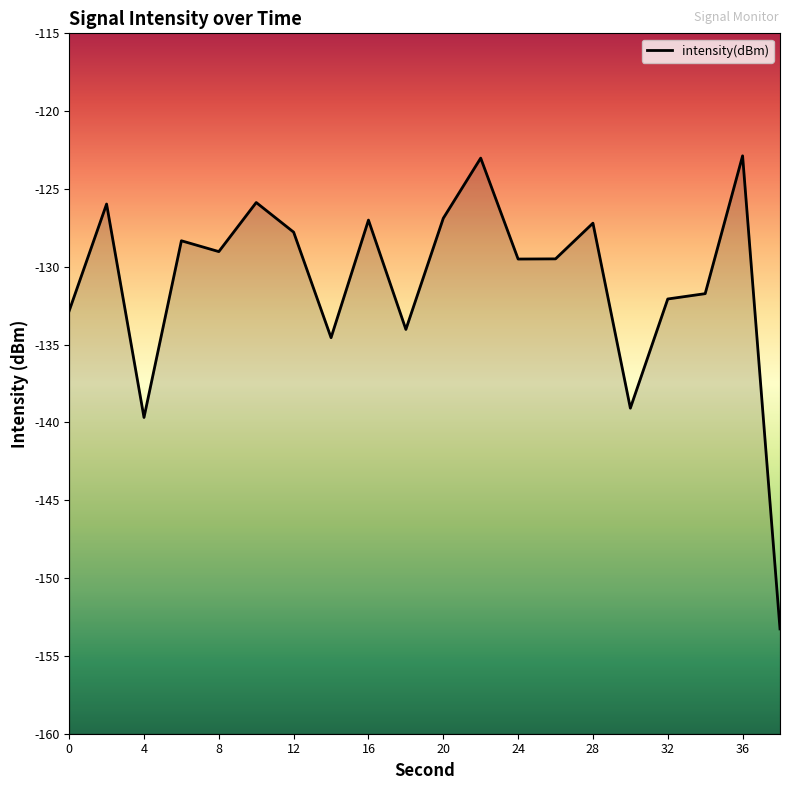

Is it true that the value at 28 is -62.0?

False